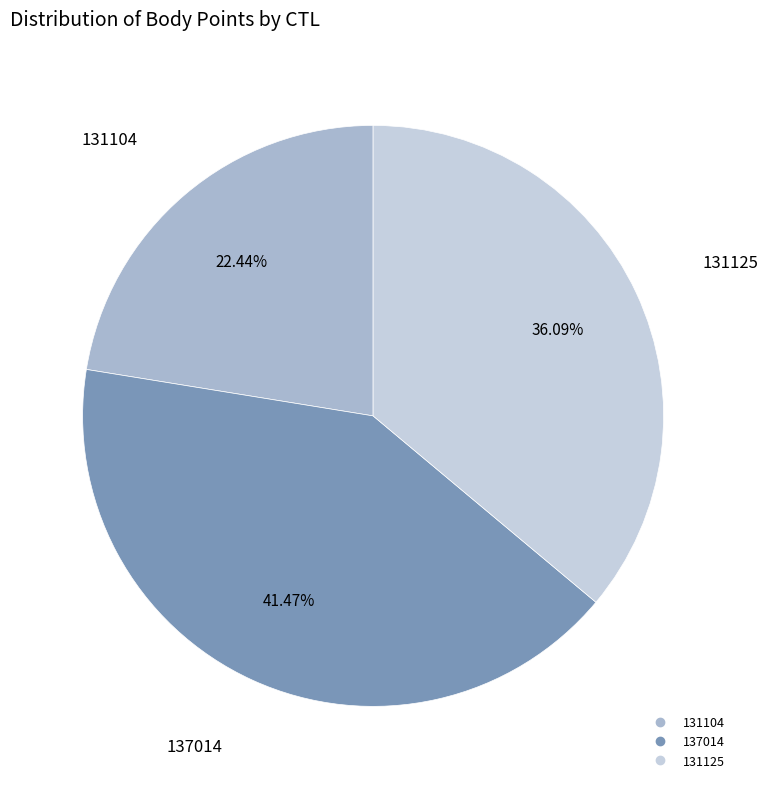

What percentage is the 137014 slice, to the nearest percent?

41%